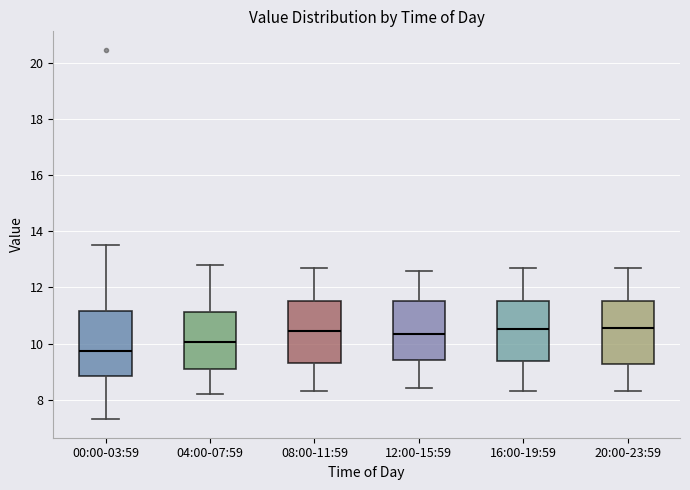

Reading left to right, read every box against the y-axis: the position of its median line, the range the box covers, and the ends of its whiskers. The values are not printed on the chart, so give them approximately, as read against the axis.

00:00-03:59: median 9.8, box 8.8 to 11.2, whiskers 7.4 to 13.6
04:00-07:59: median 10.0, box 9.2 to 11.2, whiskers 8.2 to 12.8
08:00-11:59: median 10.4, box 9.4 to 11.6, whiskers 8.4 to 12.8
12:00-15:59: median 10.4, box 9.4 to 11.6, whiskers 8.4 to 12.6
16:00-19:59: median 10.6, box 9.4 to 11.6, whiskers 8.4 to 12.8
20:00-23:59: median 10.6, box 9.2 to 11.6, whiskers 8.4 to 12.8